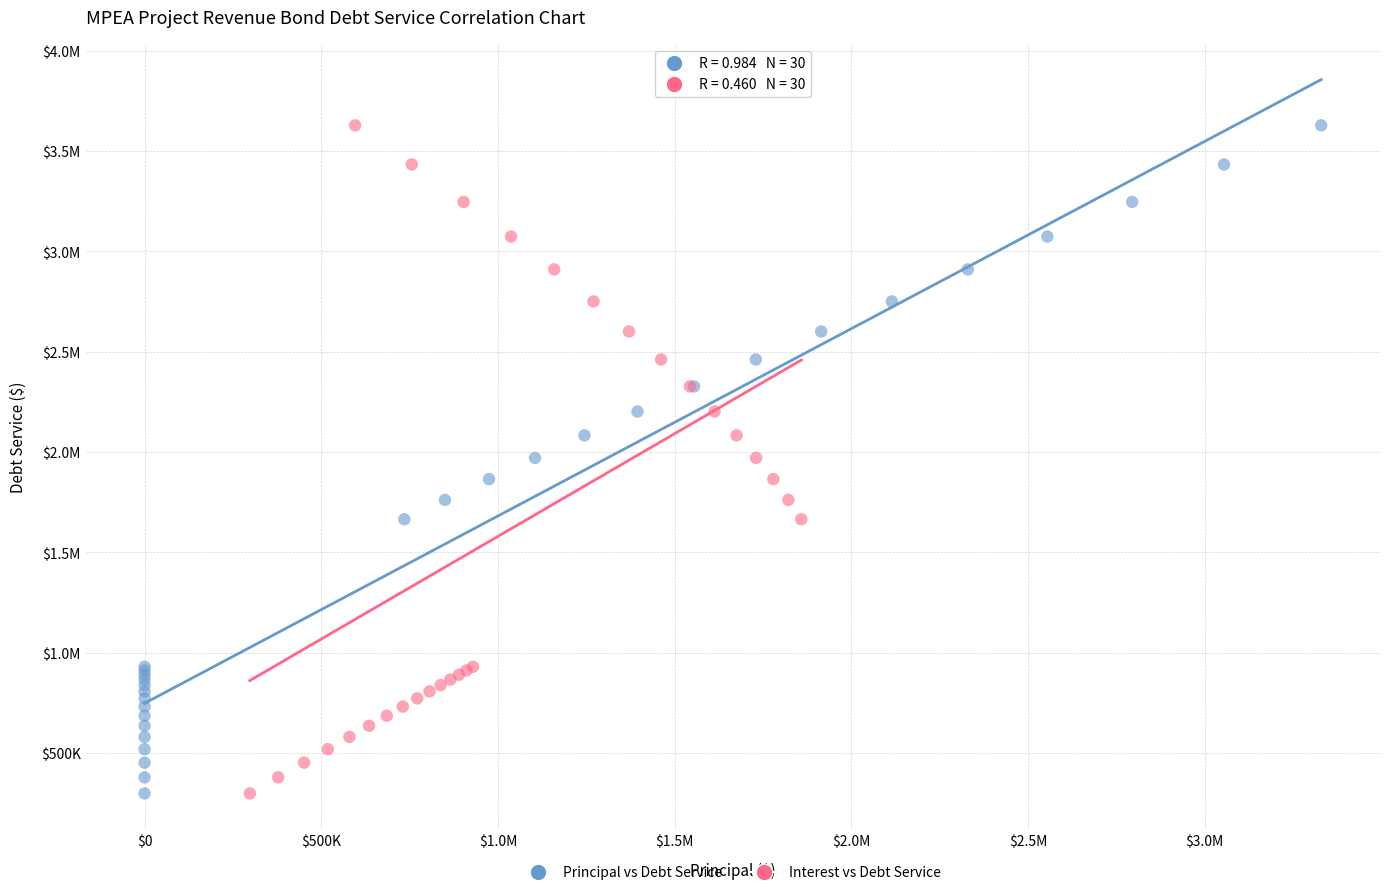

What are all the series names shown in the legend?

Principal vs Debt Service, Interest vs Debt Service